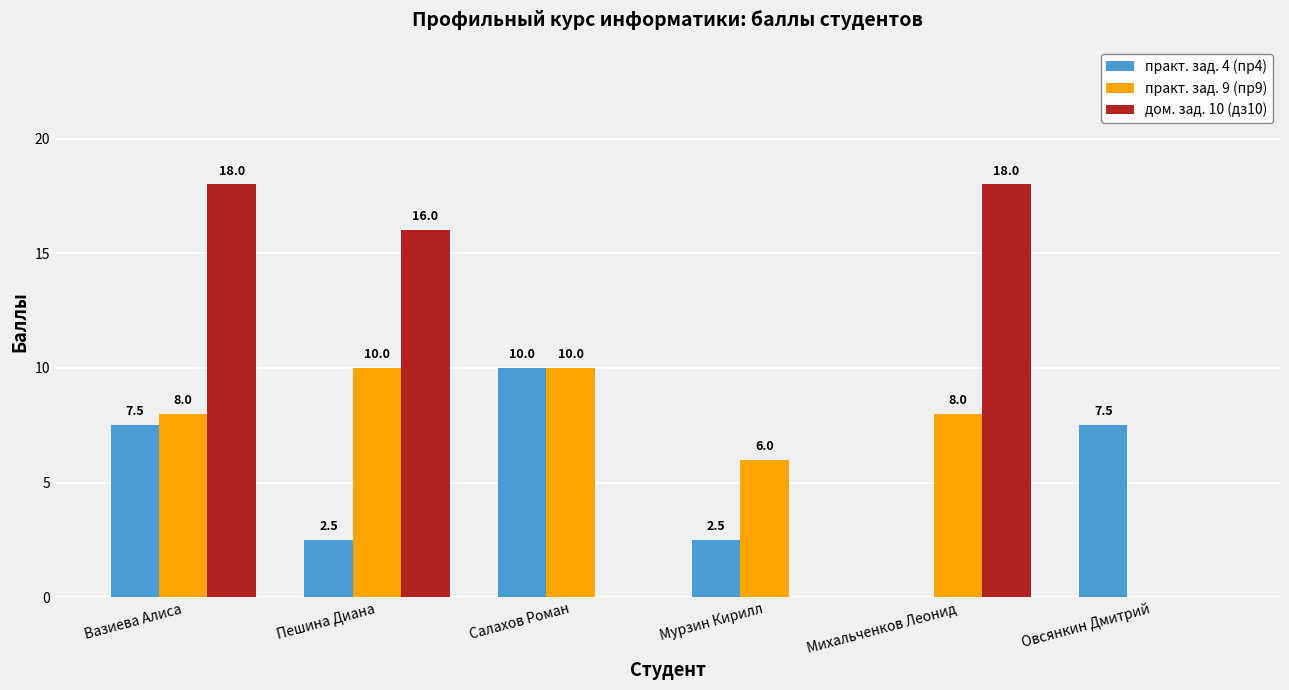

Which category has the highest value in the практ. зад. 4 (пр4) series?

Салахов Роман